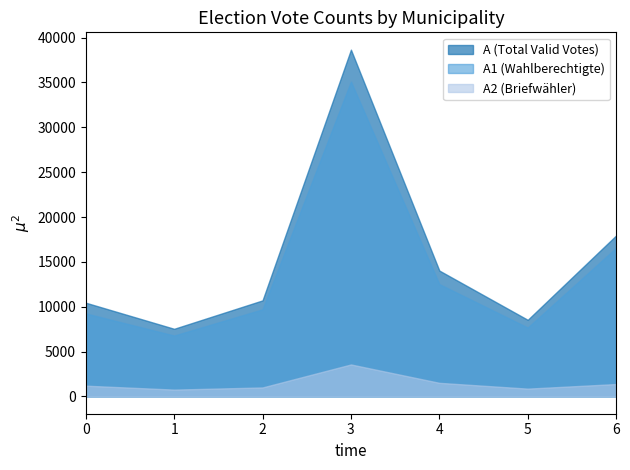

Between 5 and 6, which series saw the biggest shift?

A (Total Valid Votes)